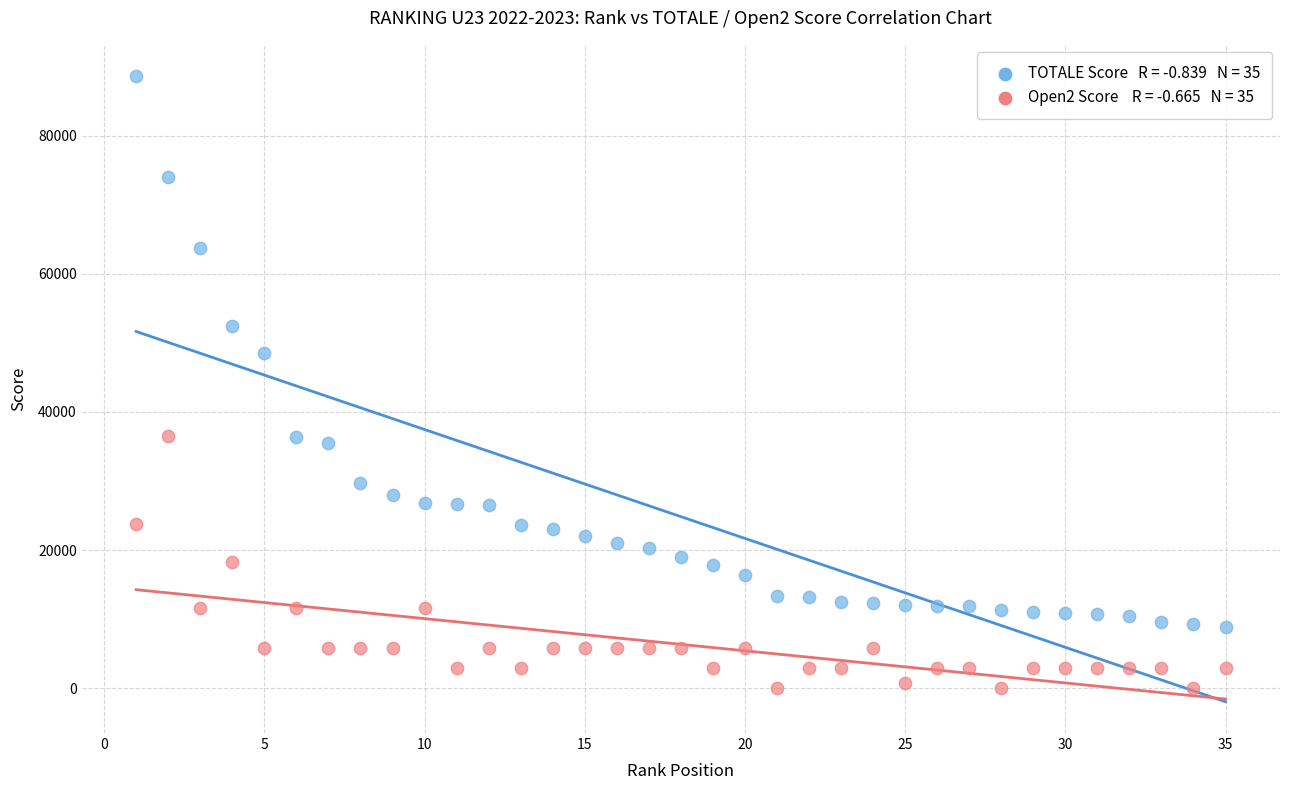

Across all series, what Y value is closest to 44309?

48468.5